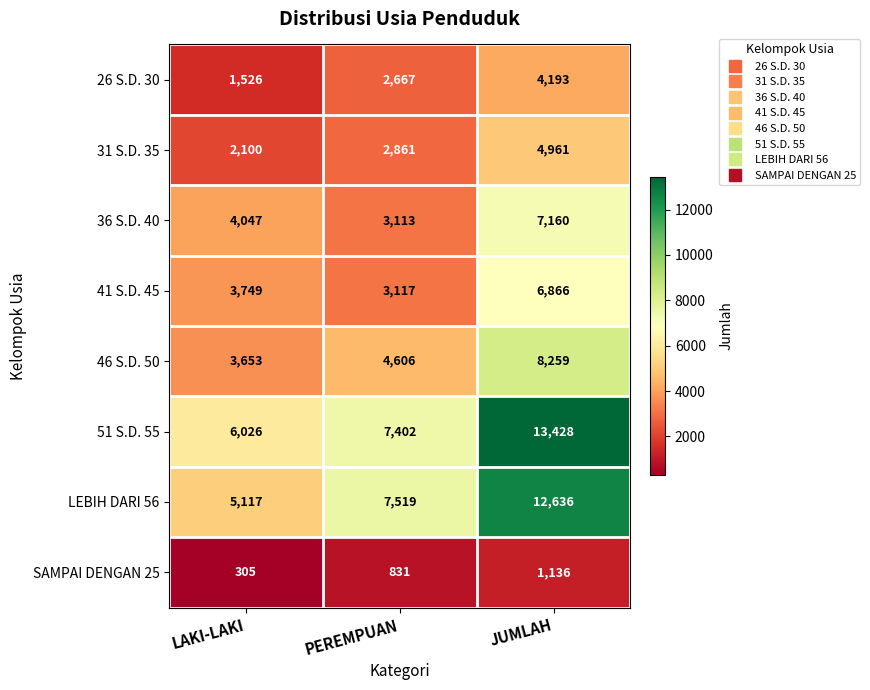

The 51 S.D. 55 series shows 8626 at LAKI-LAKI. True or false?

False